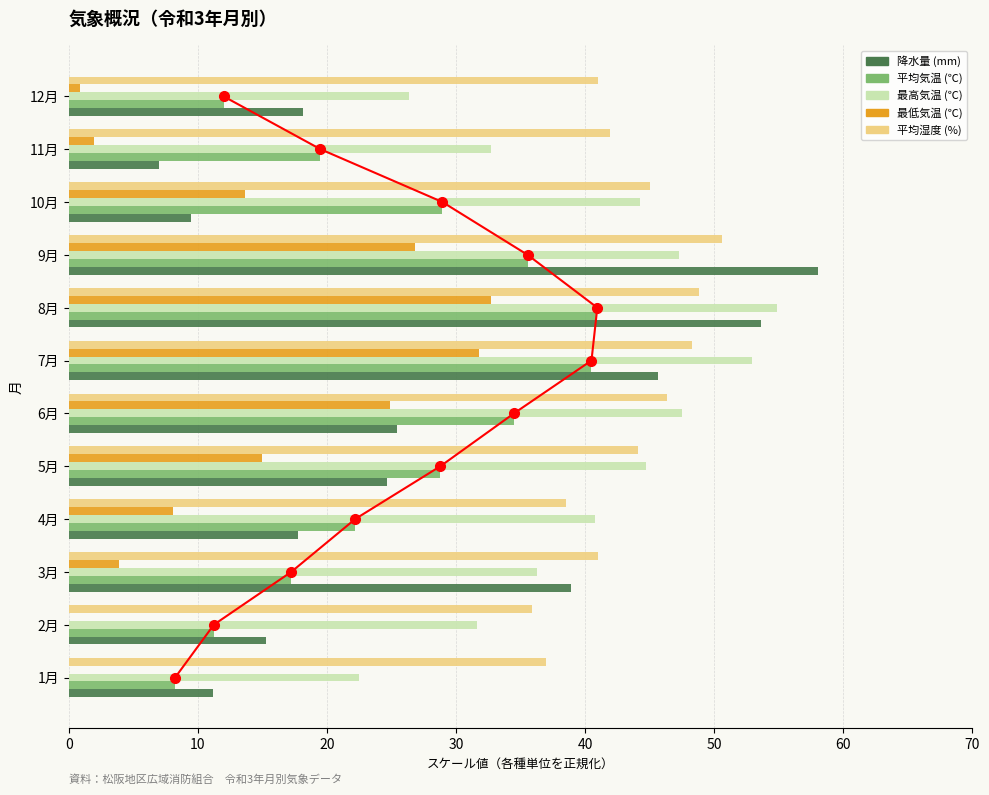

The 最高気温 series shows 73.0 at 5月. True or false?

False